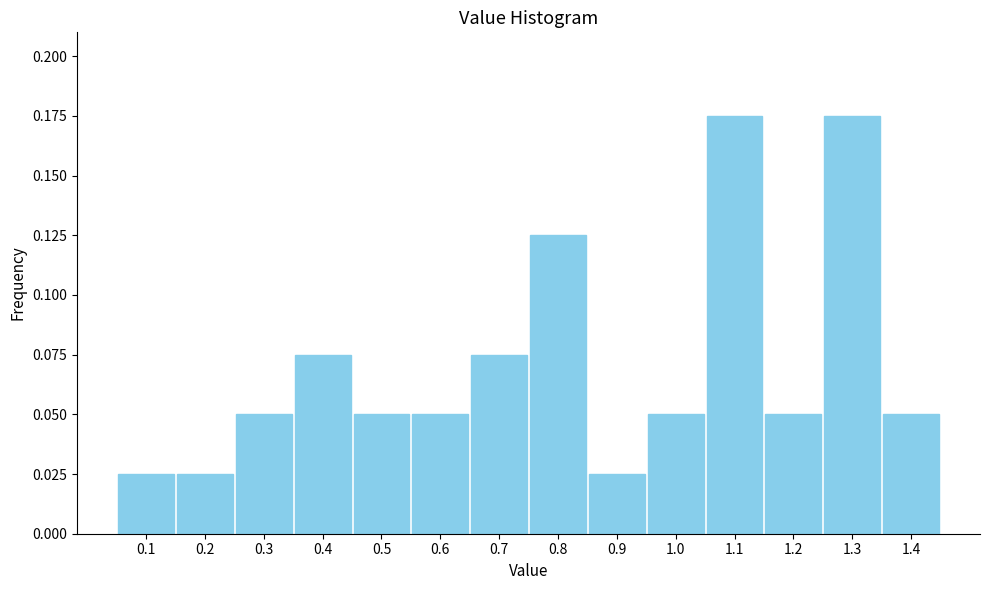

Is it true that the value at 0.5 is 0.0?

False